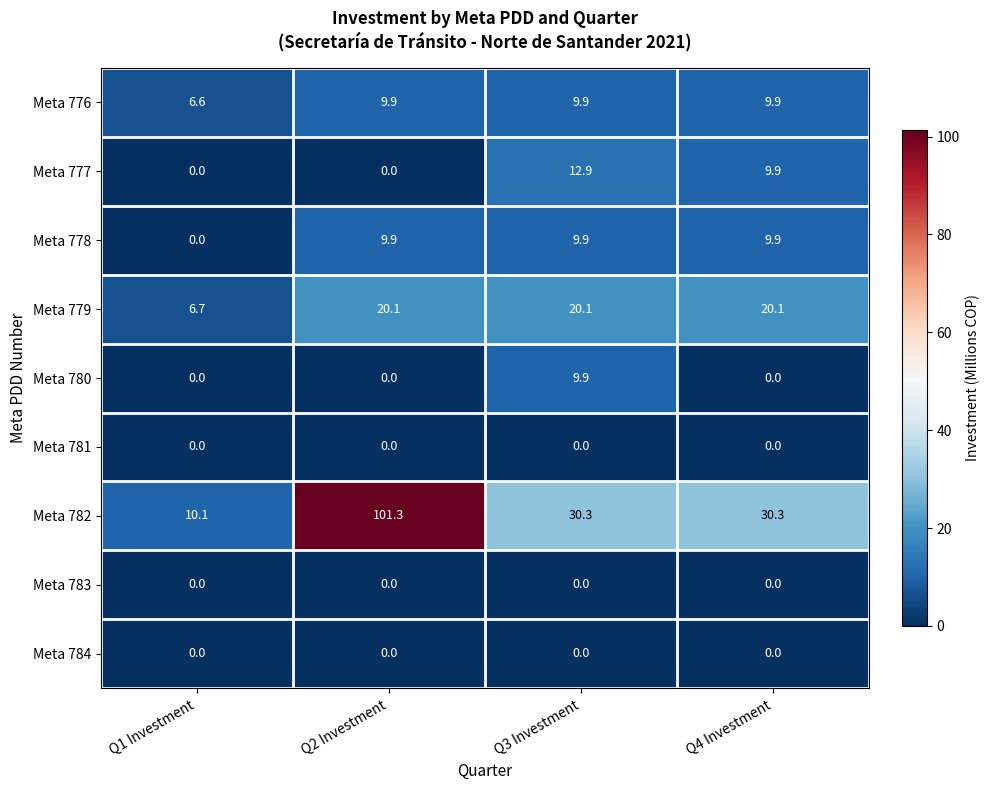

Between Q1 Investment and Q3 Investment, which series saw the biggest shift?

Meta 782